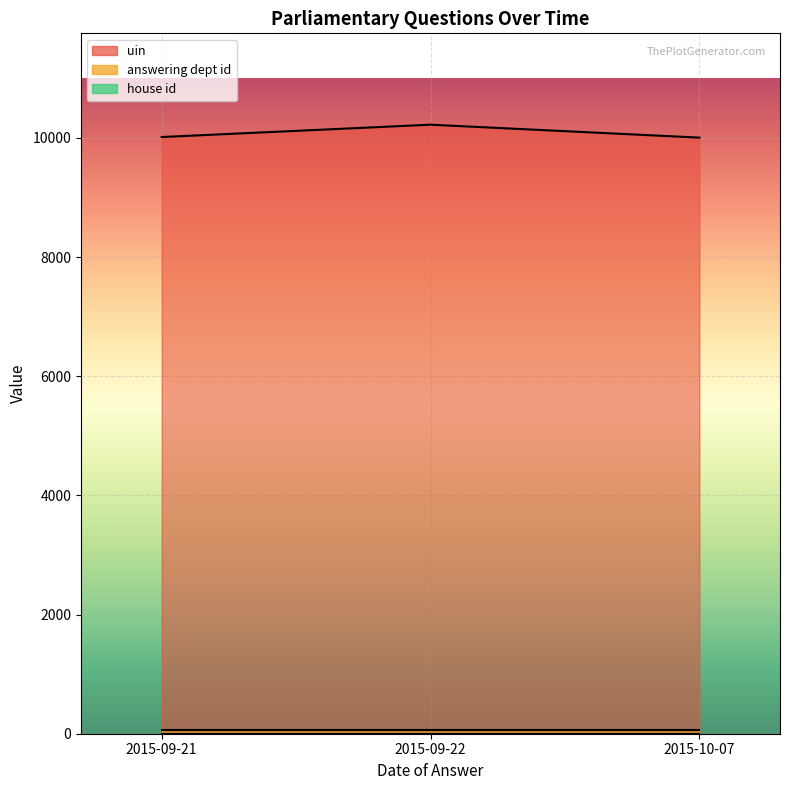

The value of house id at 2015-10-07 is 2. True or false?

False